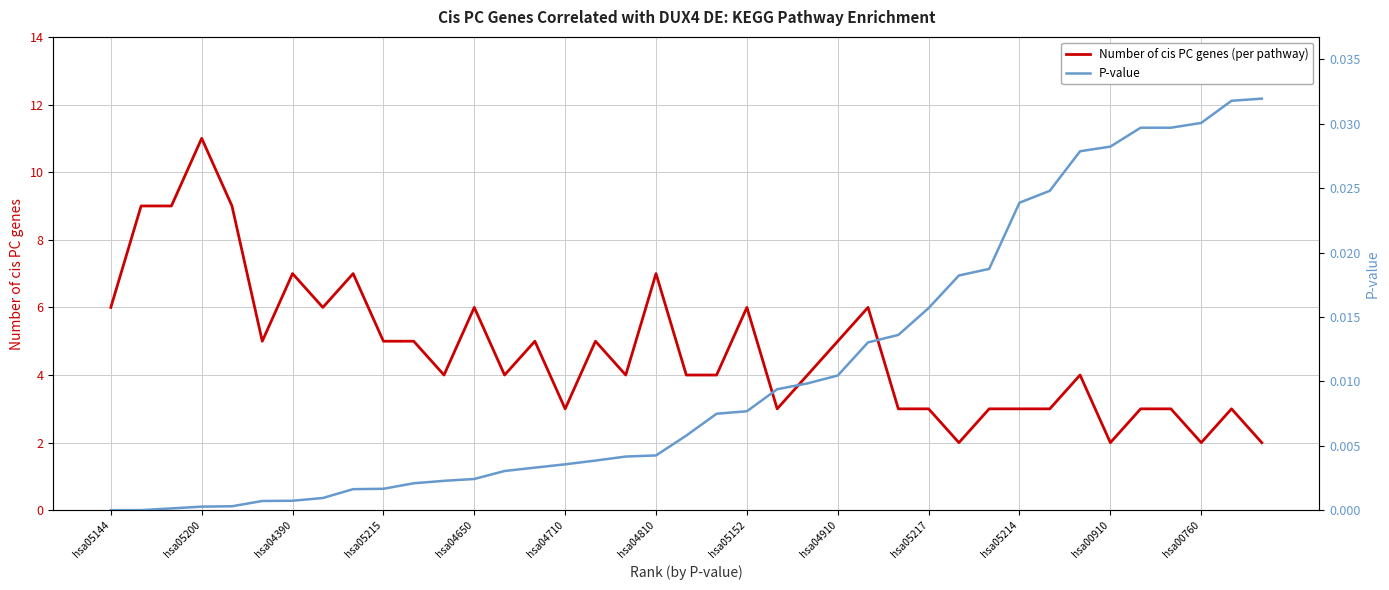

What is the highest value of the Number of cis PC genes (per pathway) series?

11